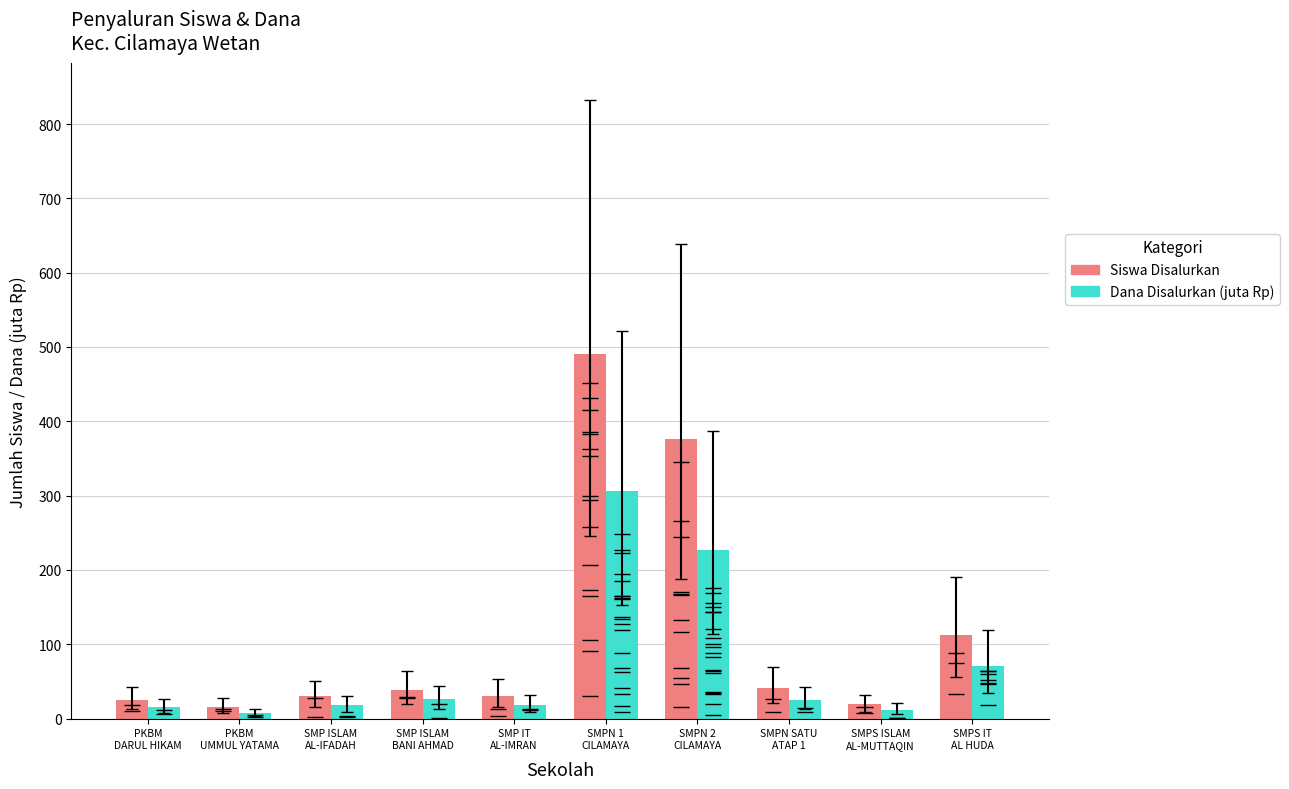

Between SMP ISLAM
AL-IFADAH and SMPS IT
AL HUDA, which is larger?

SMPS IT
AL HUDA